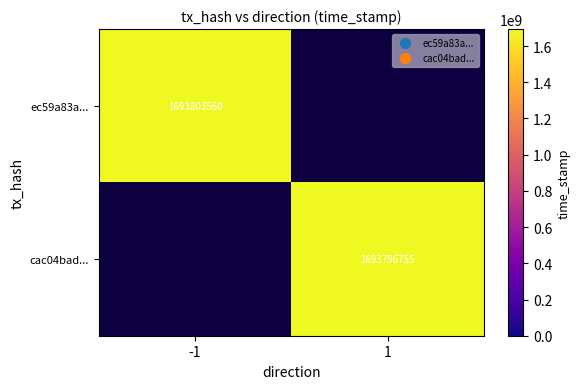

Is the value of cac04bad... at 1 greater than the value of ec59a83a... at -1?

No